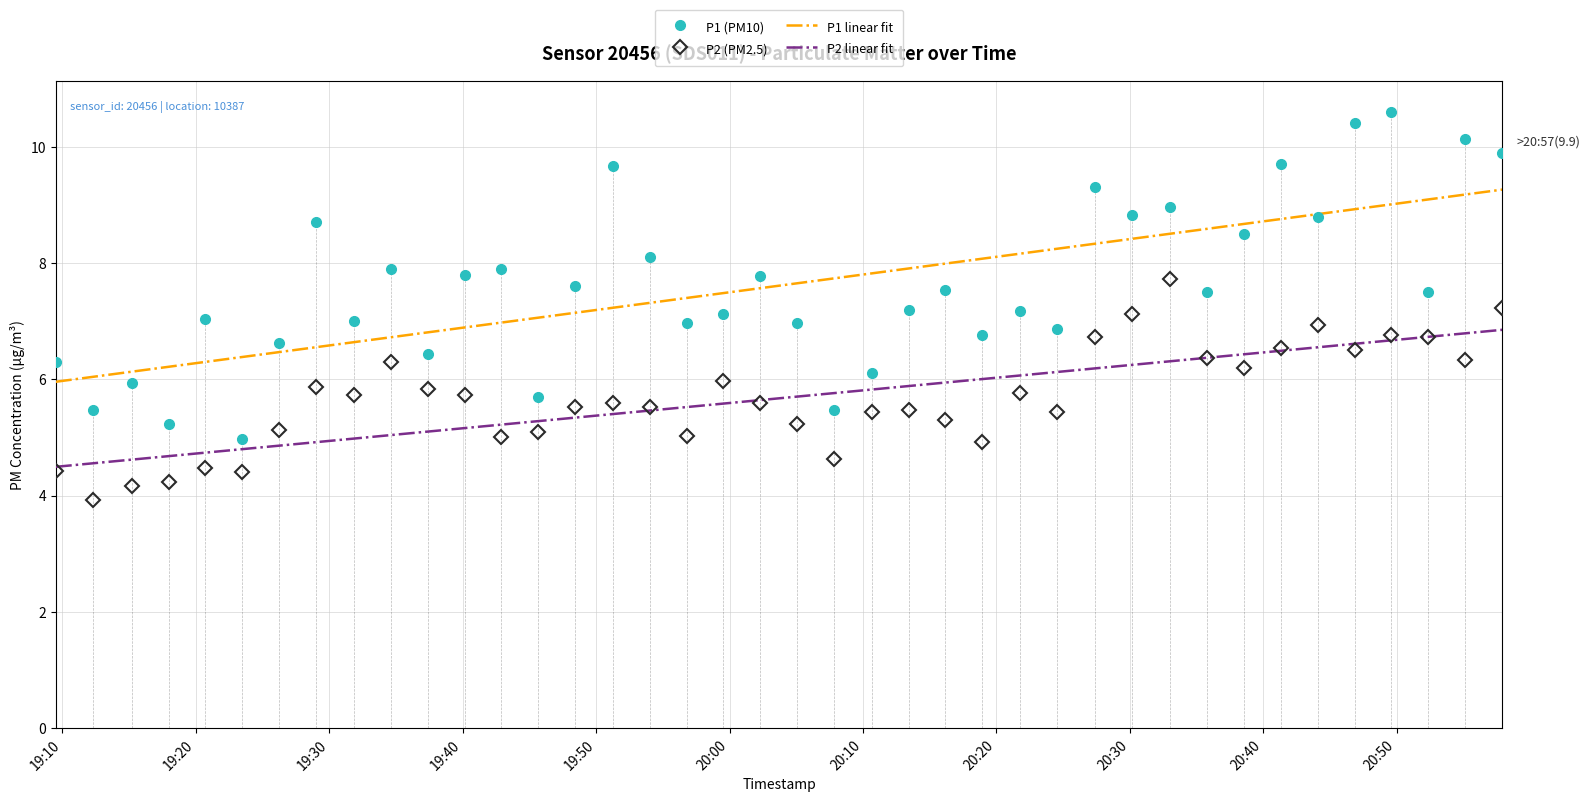

Reading right to left, list all the values displayed in this chart.

P1 (PM10): 9.9	10.1	7.5	10.6	10.4	8.8	9.7	8.5	7.5	9.0	8.8	9.3	6.9	7.2	6.8	7.5	7.2	6.1	5.5	7.0	7.8	7.1	7.0	8.1	9.7	7.6	5.7	7.9	7.8	6.4	7.9	7.0	8.7	6.6	5.0	7.0	5.2	5.9	5.5	6.3
P2 (PM2.5): 7.2	6.3	6.7	6.8	6.5	6.9	6.5	6.2	6.4	7.7	7.1	6.7	5.4	5.8	4.9	5.3	5.5	5.4	4.6	5.2	5.6	6.0	5.0	5.5	5.6	5.5	5.1	5.0	5.7	5.8	6.3	5.7	5.9	5.1	4.4	4.5	4.2	4.2	3.9	4.4
P1 linear fit: 9.3	9.2	9.1	9.0	8.9	8.8	8.8	8.7	8.6	8.5	8.4	8.3	8.2	8.2	8.1	8.0	7.9	7.8	7.7	7.7	7.6	7.5	7.4	7.3	7.2	7.1	7.1	7.0	6.9	6.8	6.7	6.6	6.6	6.5	6.4	6.3	6.2	6.1	6.0	6.0
P2 linear fit: 6.9	6.8	6.7	6.7	6.6	6.6	6.5	6.4	6.4	6.3	6.2	6.2	6.1	6.1	6.0	5.9	5.9	5.8	5.8	5.7	5.6	5.6	5.5	5.5	5.4	5.3	5.3	5.2	5.2	5.1	5.0	5.0	4.9	4.9	4.8	4.7	4.7	4.6	4.6	4.5